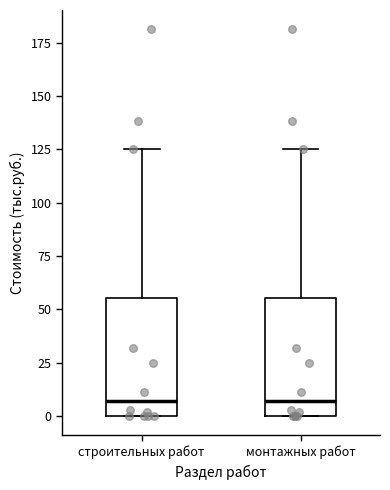

Reading left to right, transcribe this box plot: for each box, give where its median line is, the range the box spans, and where its two whiskers end, as read against the y-axis. The values are not printed on the chart, so give them approximately, as read against the axis.

строительных работ: median 5, box 0 to 55, whiskers 0 to 125
монтажных работ: median 5, box 0 to 55, whiskers 0 to 125